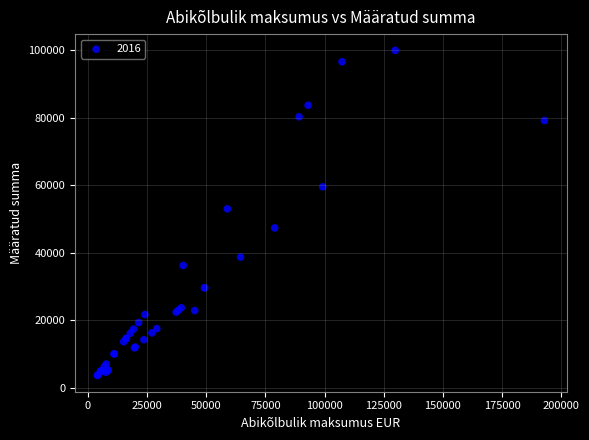

What Y value in the scatter plot is closest to 51785?

53000.0